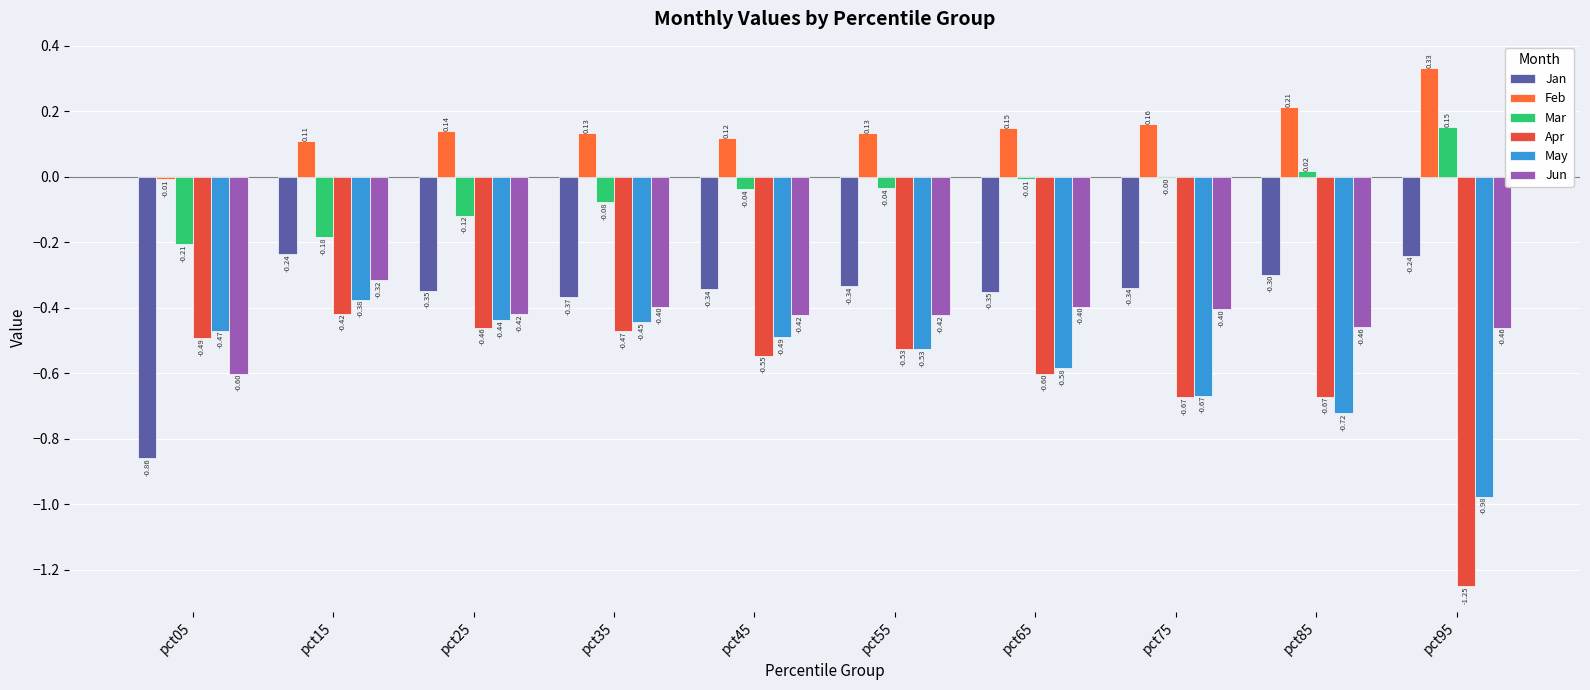

Where is May nearest to the value 0?

pct15